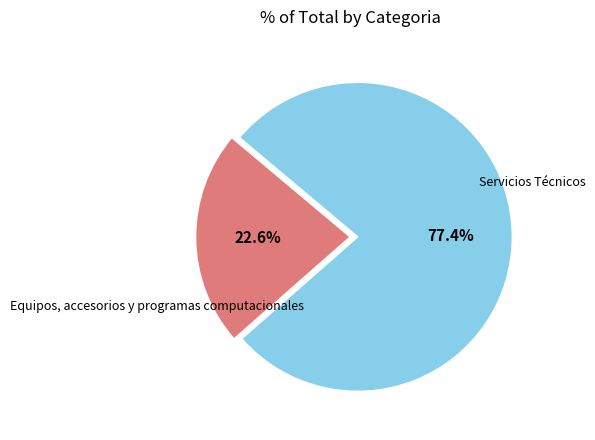

Count the number of slices in the pie.

2